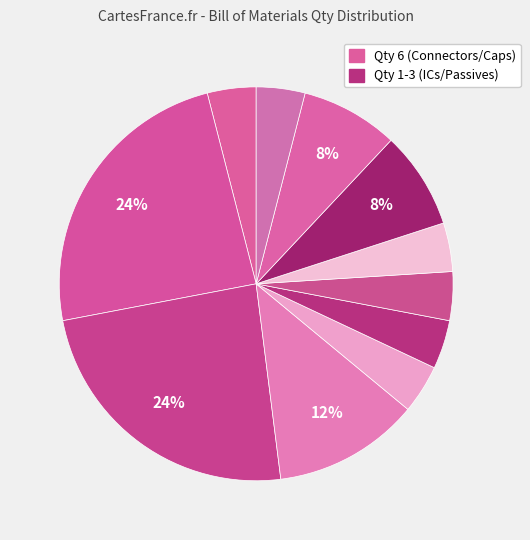

How many slices are in this pie chart?

11